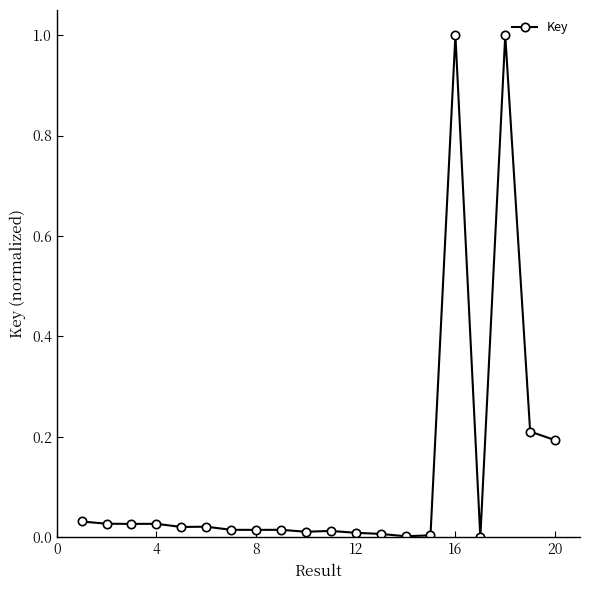

True or false: there are more than 0 points higher than both neighbors.

True